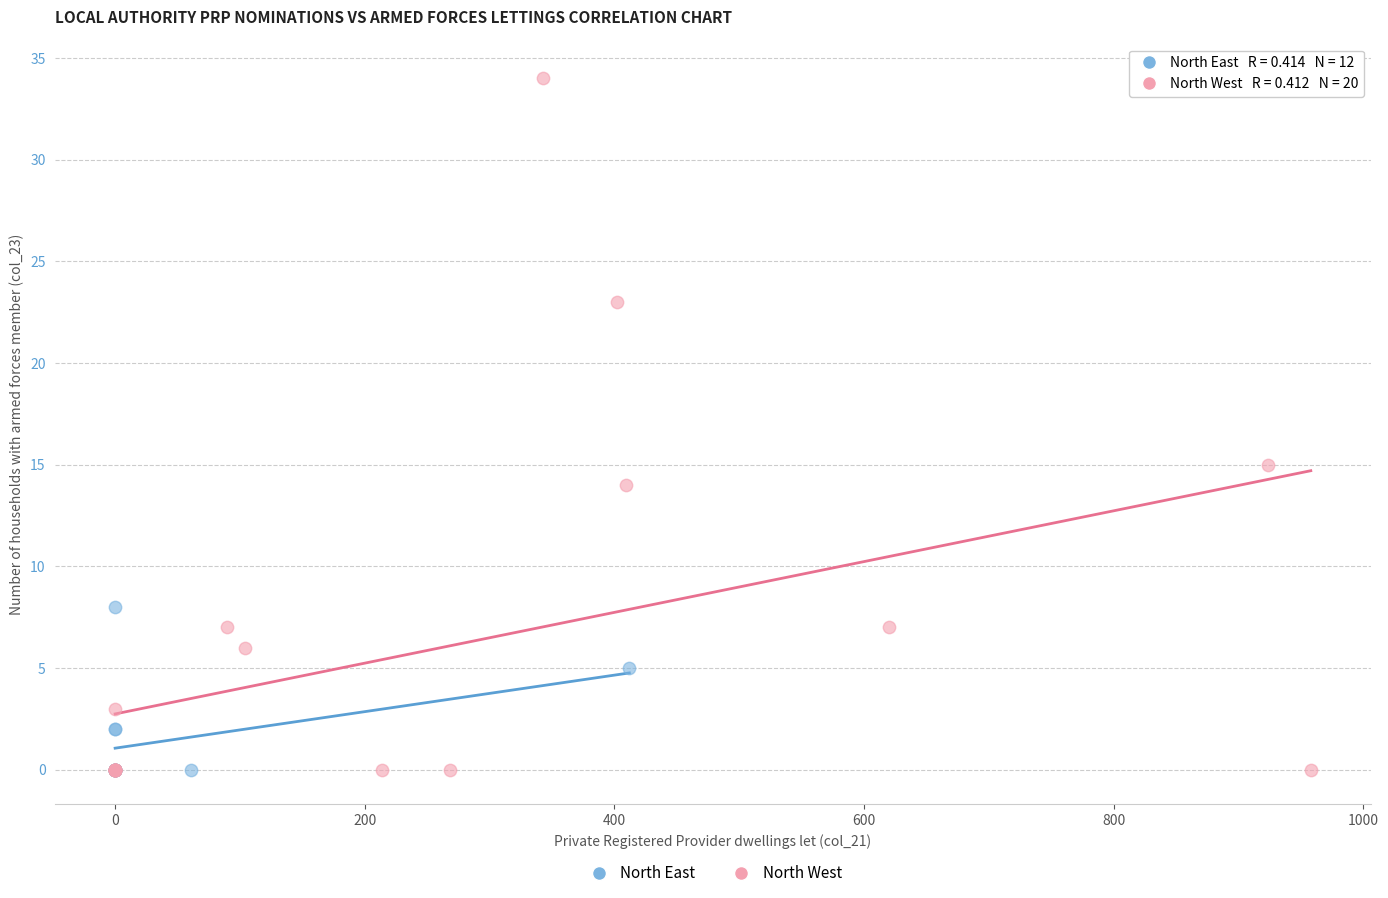

Which series contains the highest Y value?

North West